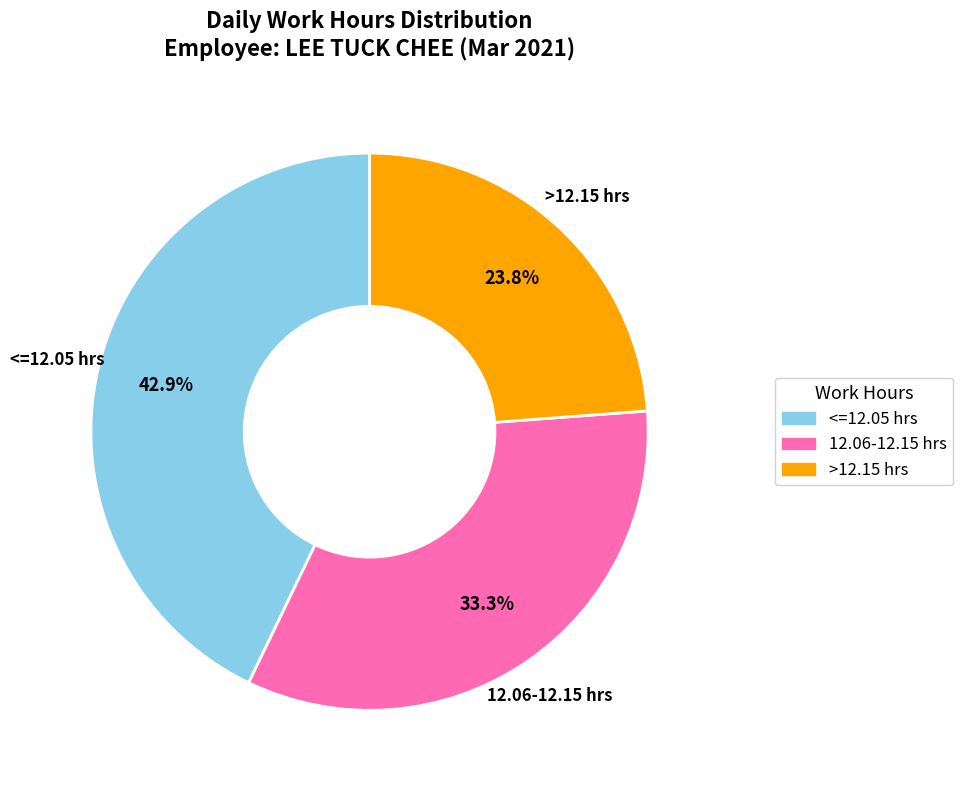

Is there any slice that represents more than half of the pie?

No